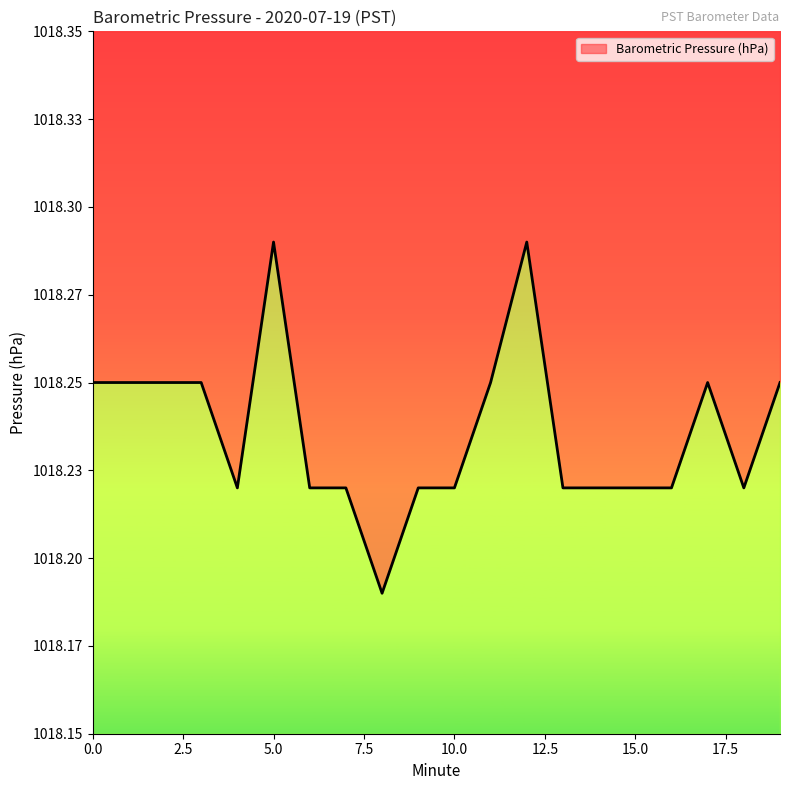

Reading left to right, what are all the values shown in this chart?

0=1018.2	1=1018.2	2=1018.2	3=1018.2	4=1018.2	5=1018.3	6=1018.2	7=1018.2	8=1018.2	9=1018.2	10=1018.2	11=1018.2	12=1018.3	13=1018.2	14=1018.2	15=1018.2	16=1018.2	17=1018.2	18=1018.2	19=1018.2